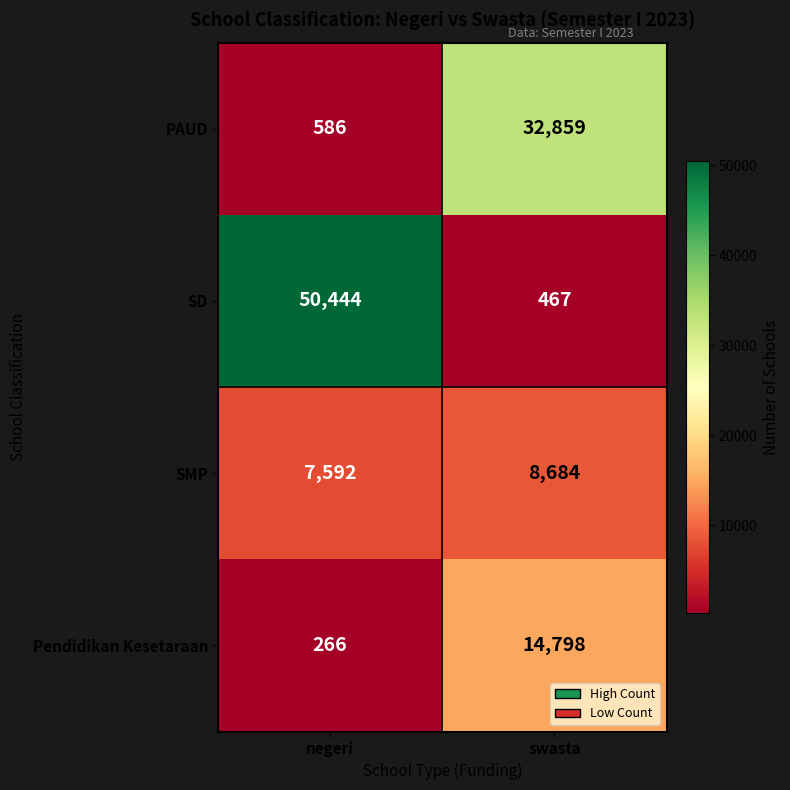

The value of PAUD at negeri is 586. True or false?

True